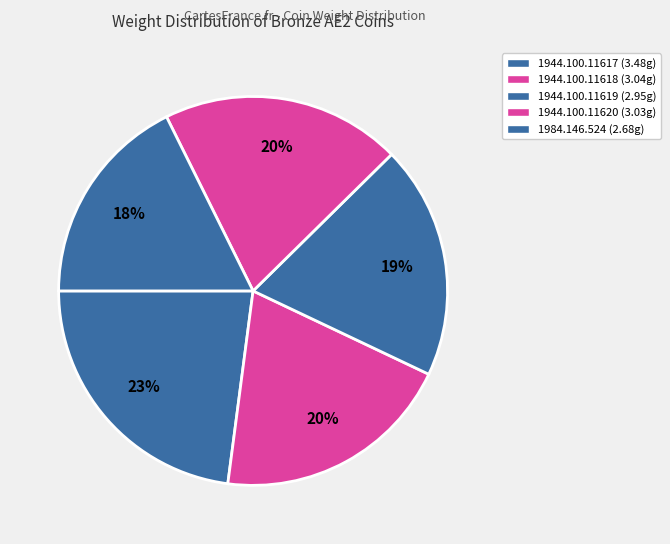

Does 1944.100.11619 represent more than half of the total?

No